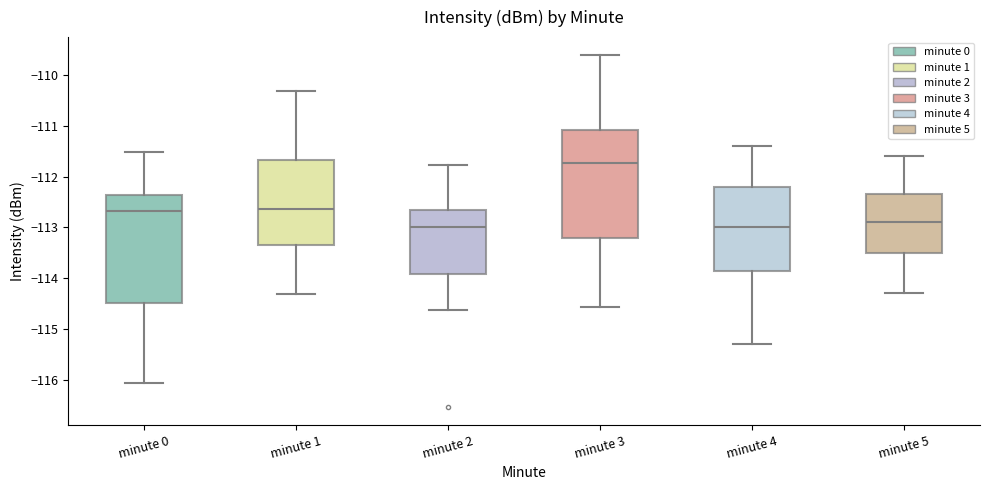

Reading left to right, read every box against the y-axis: the position of its median line, the range the box covers, and the ends of its whiskers. The values are not printed on the chart, so give them approximately, as read against the axis.

minute 0: median -112.7, box -114.5 to -112.4, whiskers -116.1 to -111.5
minute 1: median -112.6, box -113.4 to -111.7, whiskers -114.3 to -110.3
minute 2: median -113.0, box -113.9 to -112.7, whiskers -114.6 to -111.8
minute 3: median -111.7, box -113.2 to -111.1, whiskers -114.6 to -109.6
minute 4: median -113.0, box -113.8 to -112.2, whiskers -115.3 to -111.4
minute 5: median -112.9, box -113.5 to -112.3, whiskers -114.3 to -111.6